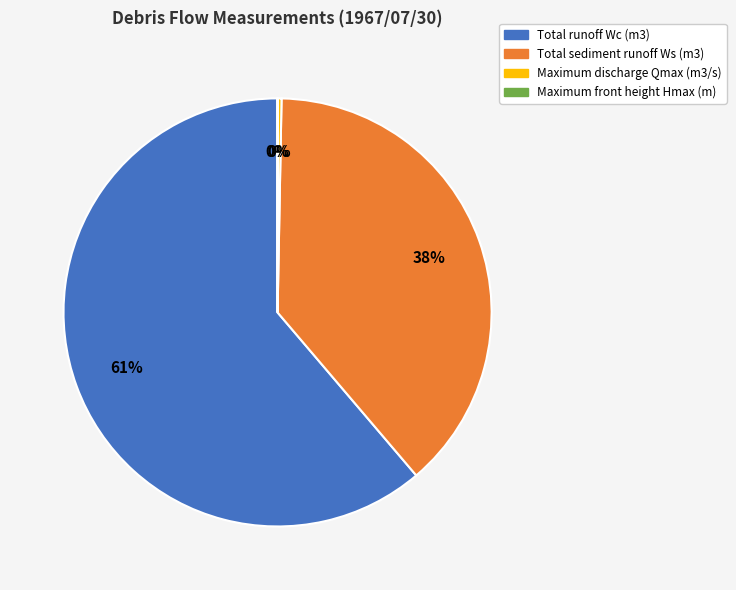

Is it true that Maximum discharge Qmax (m3/s) is 5% of the pie?

False